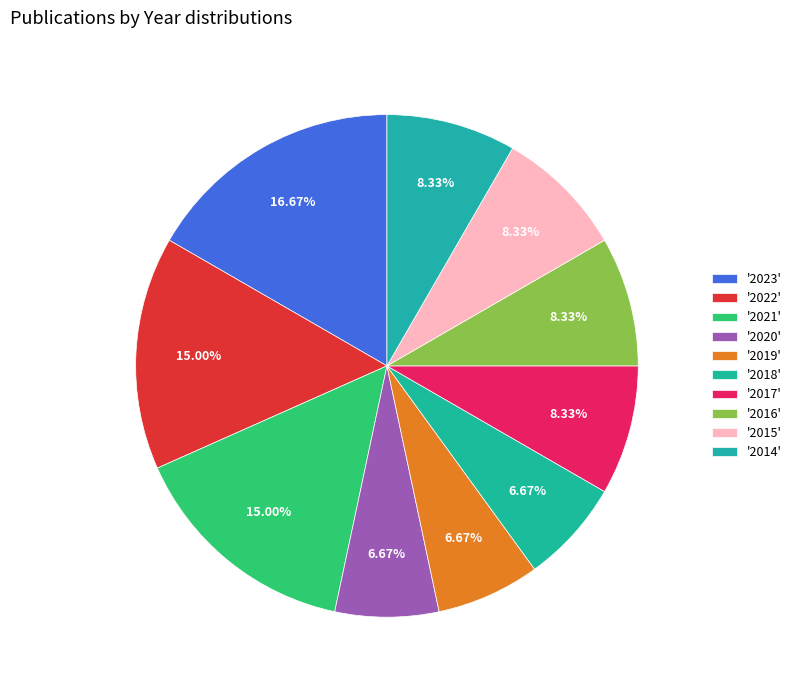

To the nearest percent, what is the average slice percentage?

10%